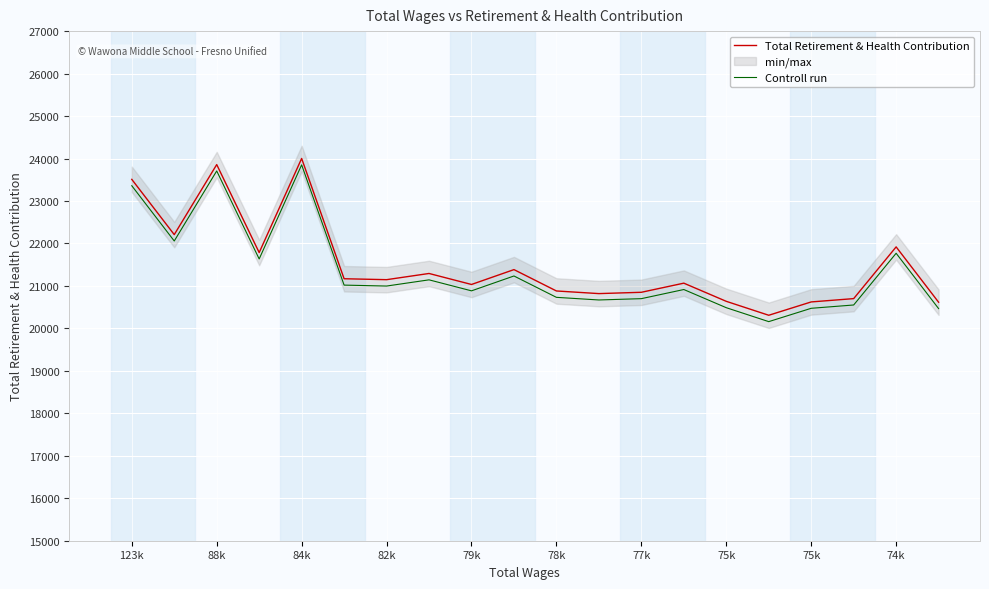

Where is the first local minimum for Controll run?

88k